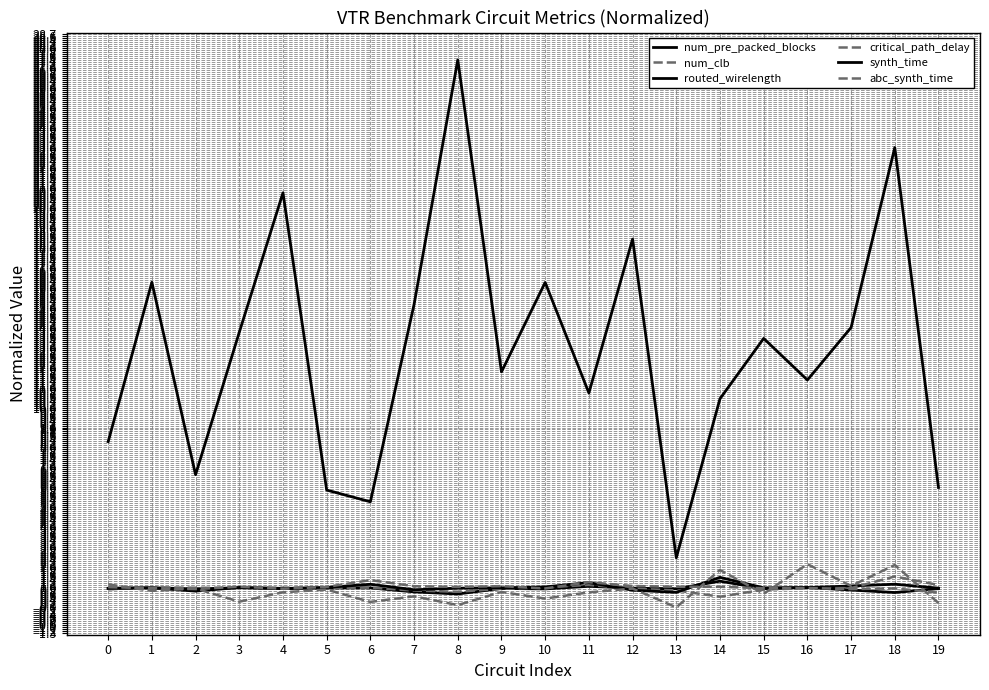

Which series has the largest total across all categories?

synth_time